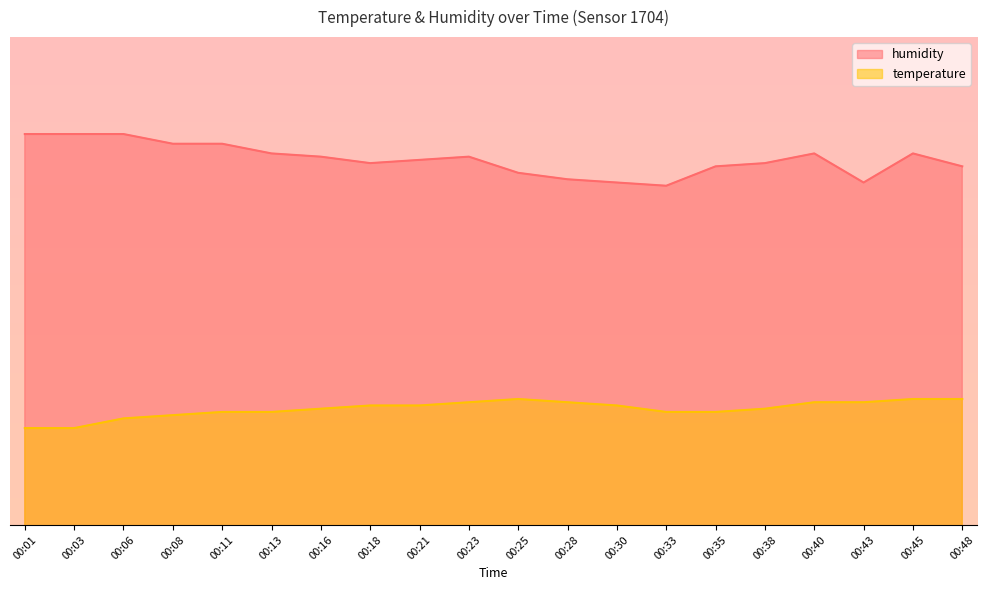

True or false: humidity has a value of 62.2 at 00:28.

False